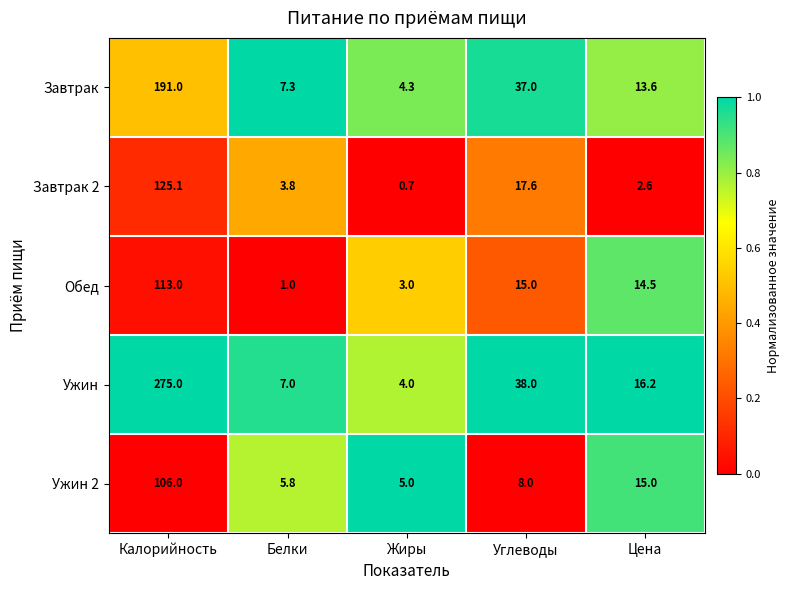

Which series has the largest total across all categories?

Ужин